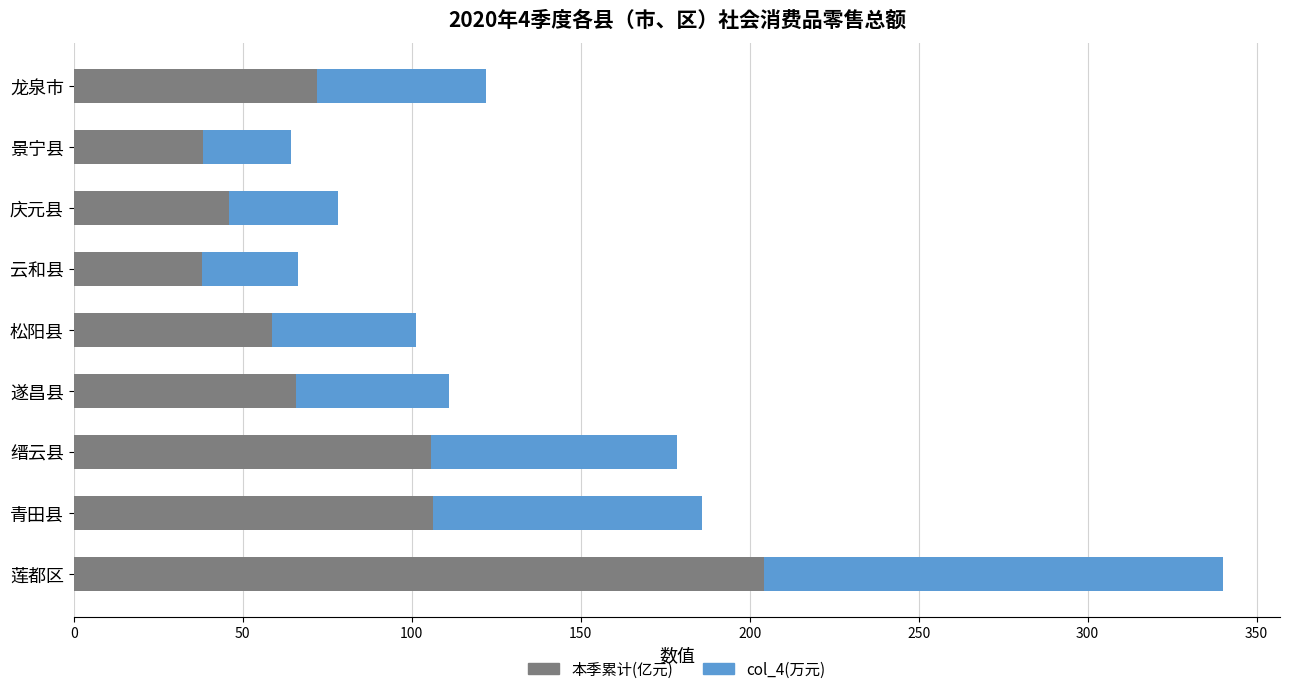

The value of 本季累计(亿元) at 莲都区 is 321.0. True or false?

False